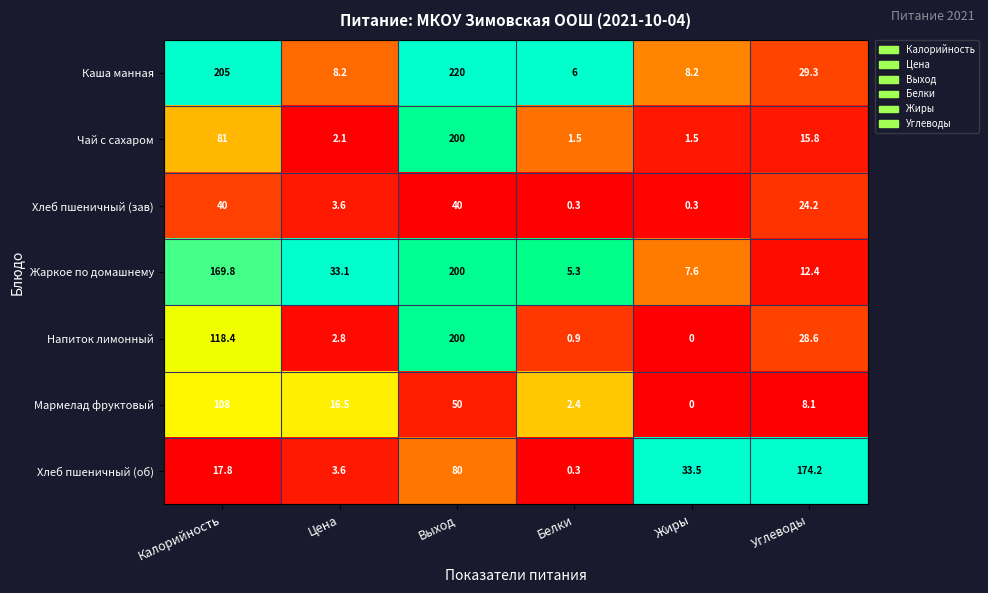

Where is Каша манная nearest to the value 113?

Углеводы